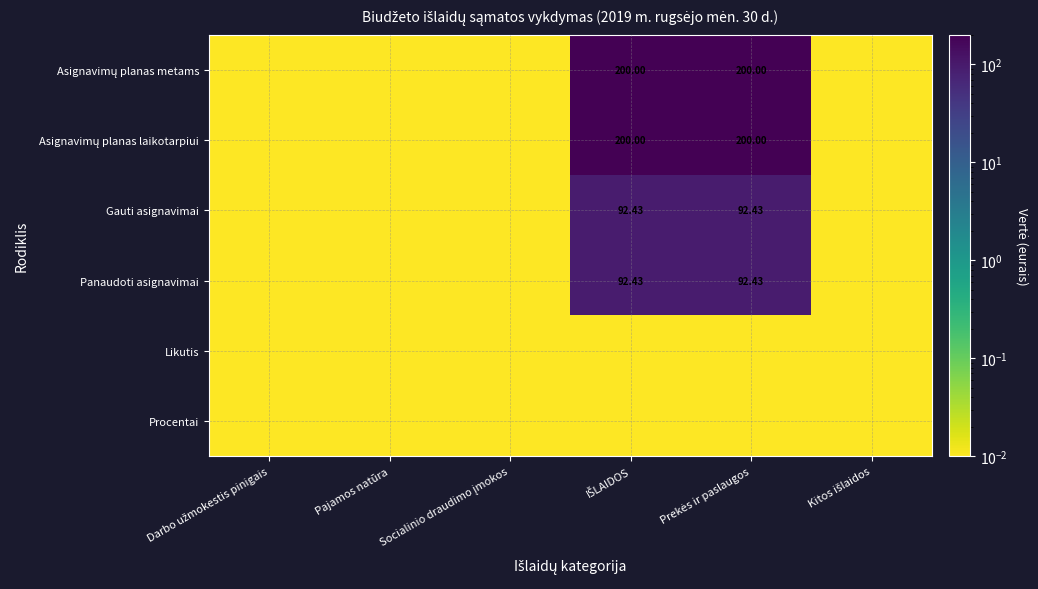

At IŠLAIDOS, list the series in order from largest to smallest.

Asignavimų planas metams, Asignavimų planas laikotarpiui, Gauti asignavimai, Panaudoti asignavimai, Likutis, Procentai